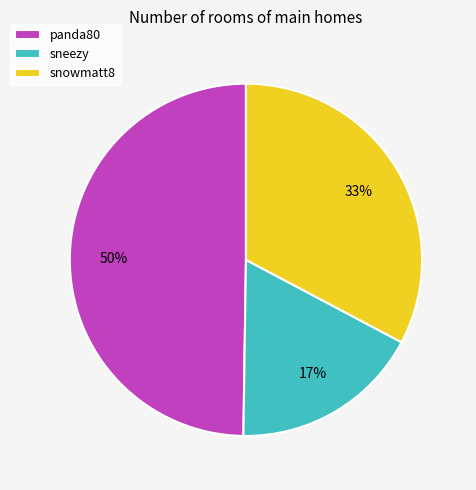

Do sneezy and panda80 together represent more than half of the pie?

Yes